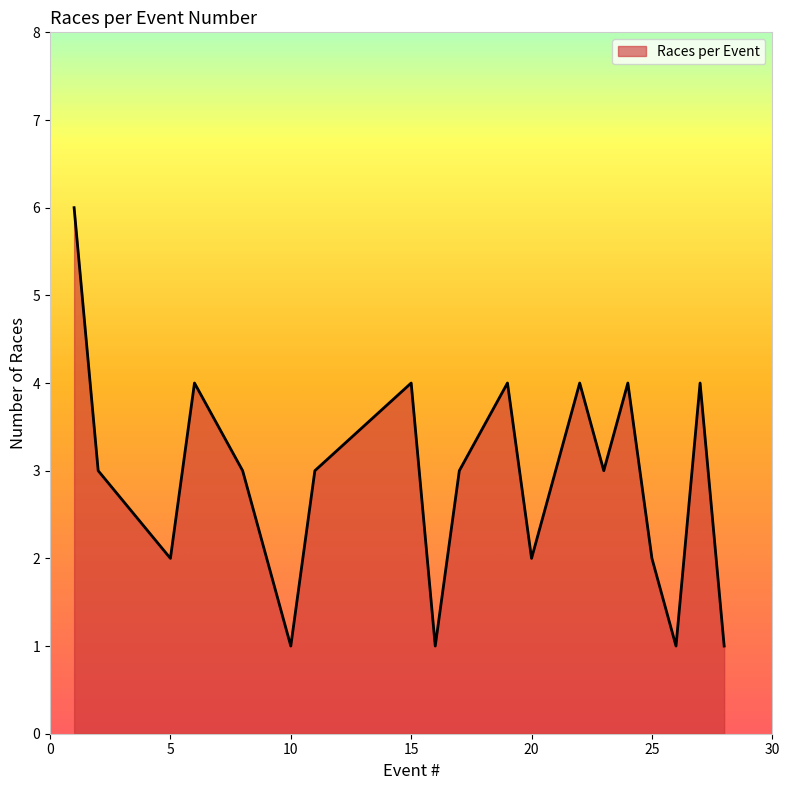

Does the chart display data point markers on the line(s)?

No